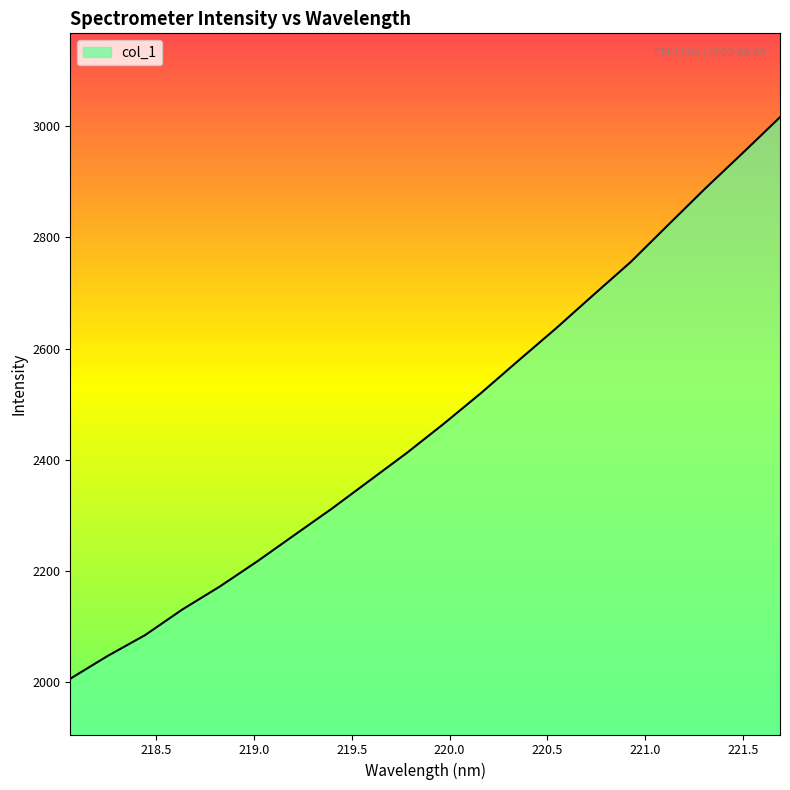

What is the difference between the maximum and minimum values?

1009.6